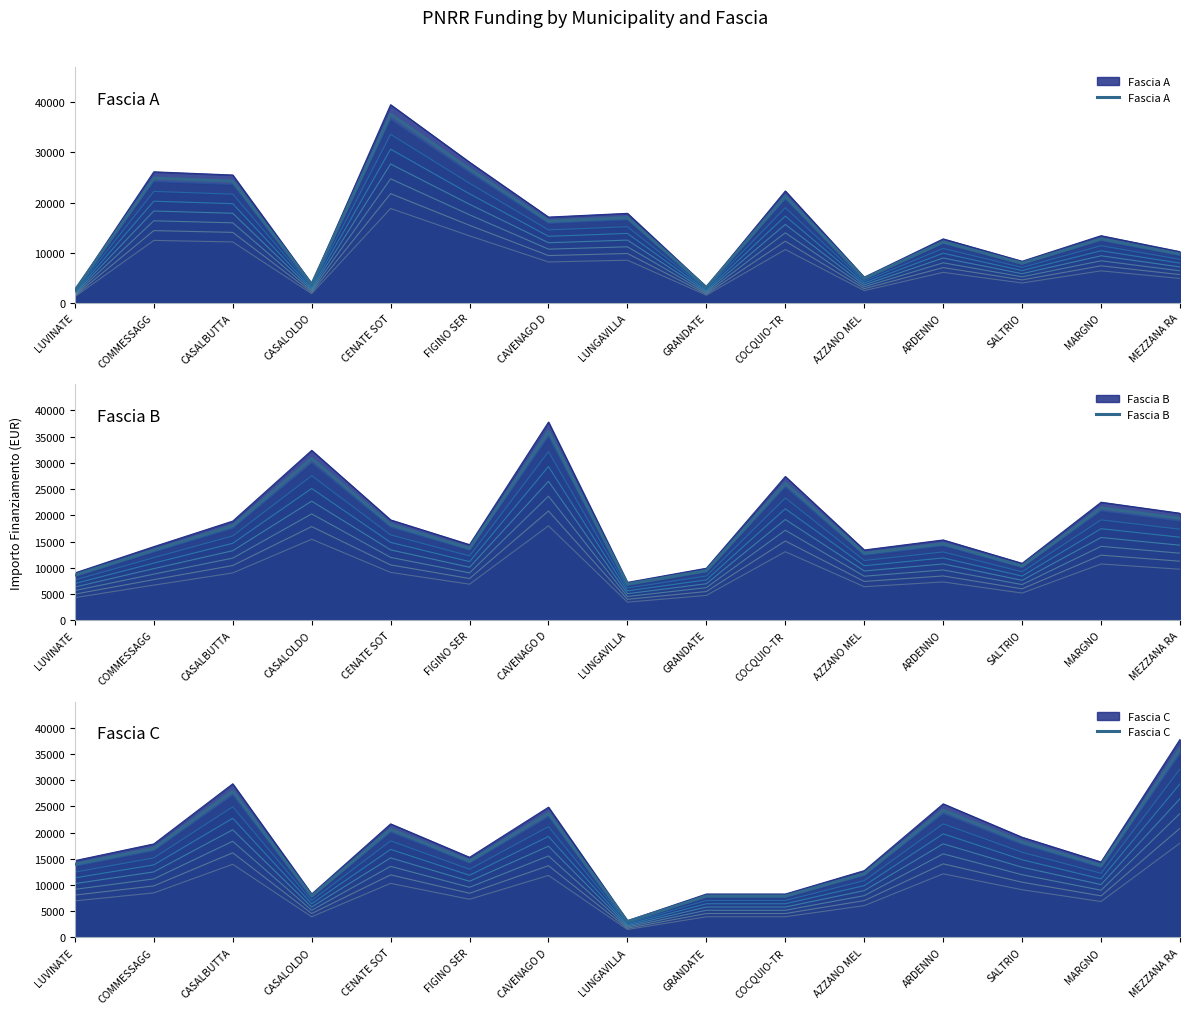

At which category does Fascia C reach its first local valley?

CASALOLDO